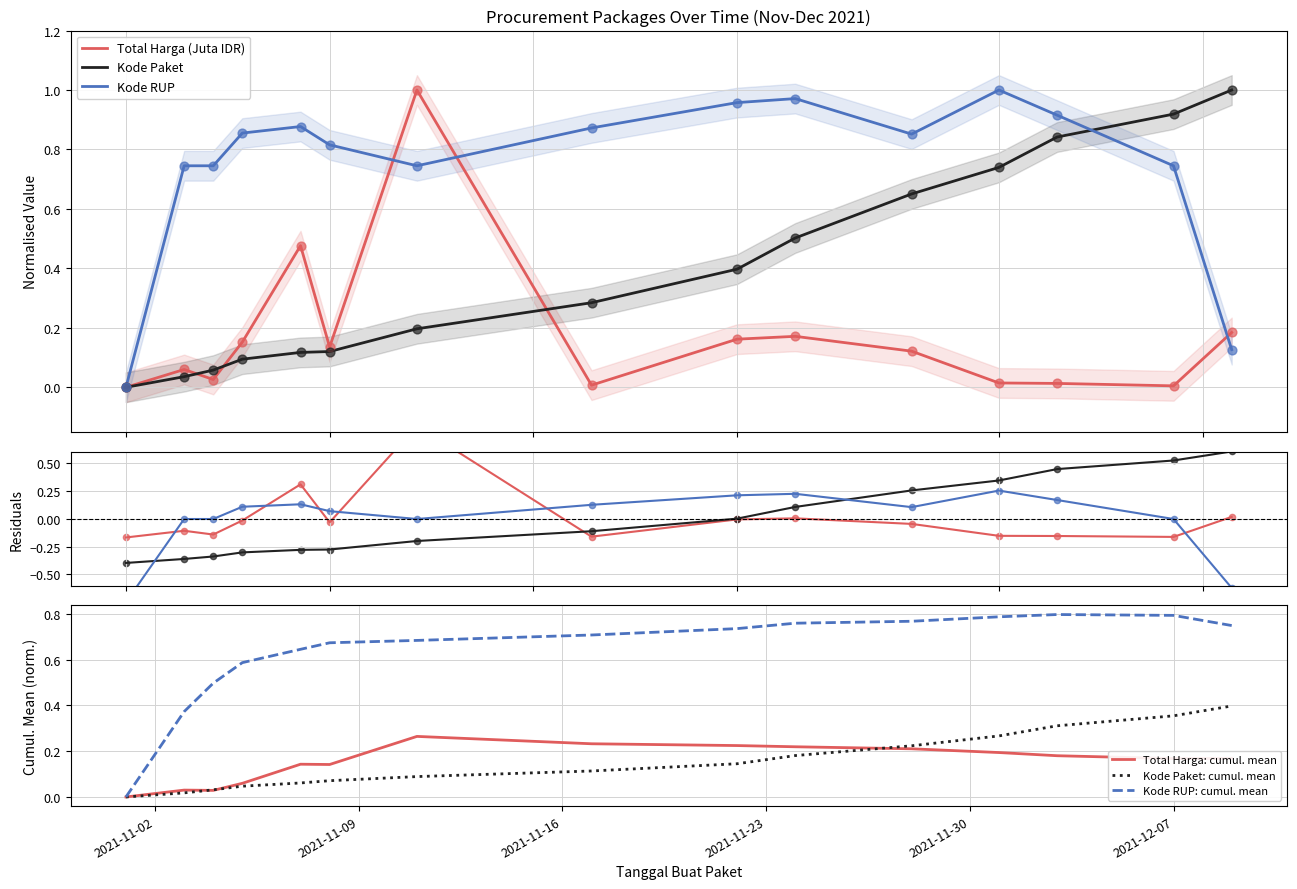

Which series reaches the minimum Y coordinate?

Kode RUP